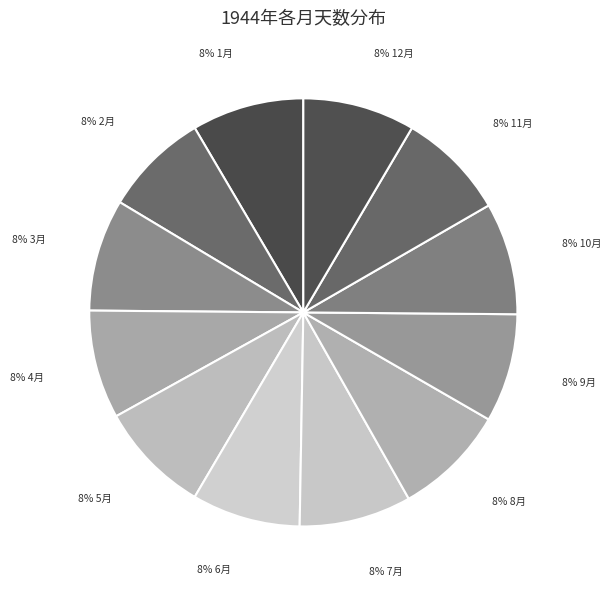

How many slices are in this pie chart?

12